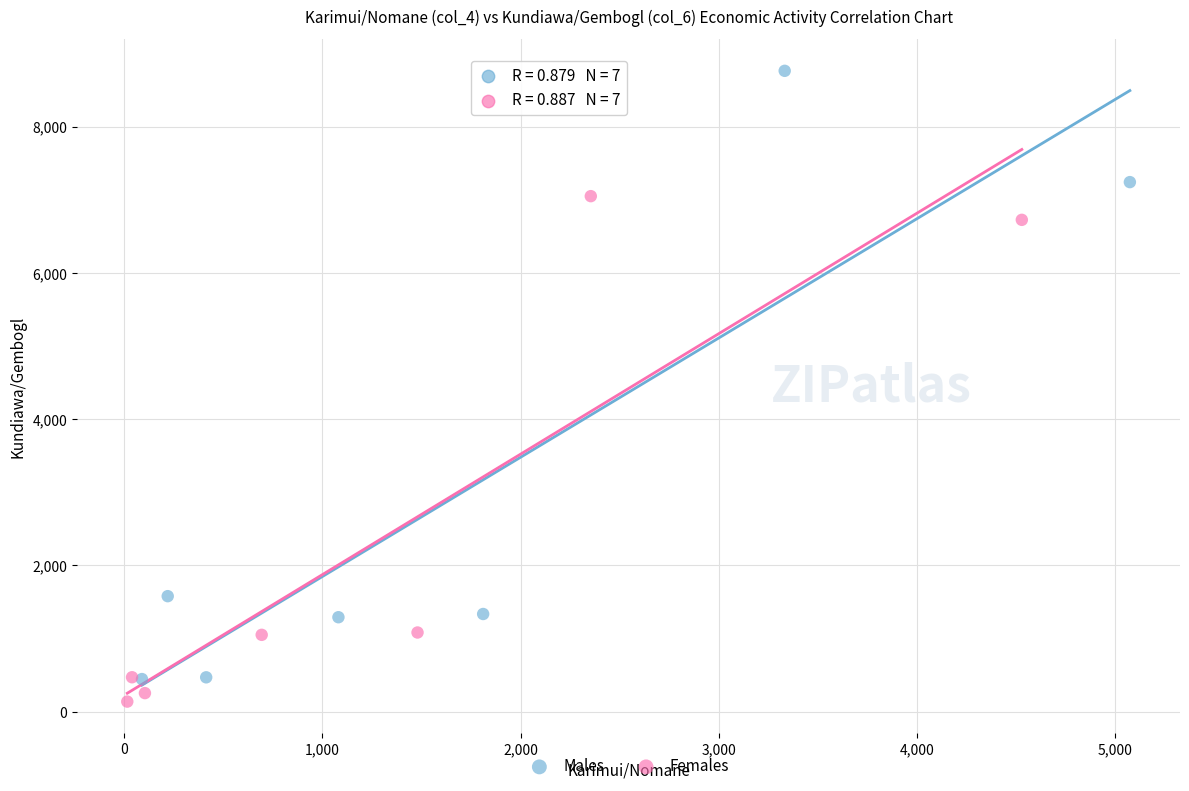

Which series reaches the minimum Y coordinate?

Females